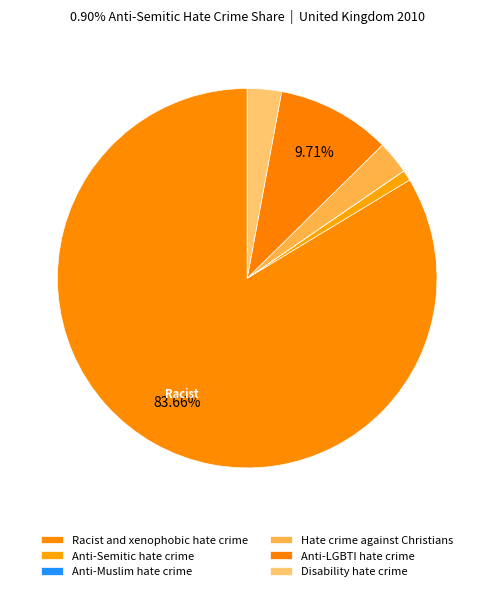

What is the change in value from Anti-Semitic hate crime to Anti-LGBTI hate crime?

+4752